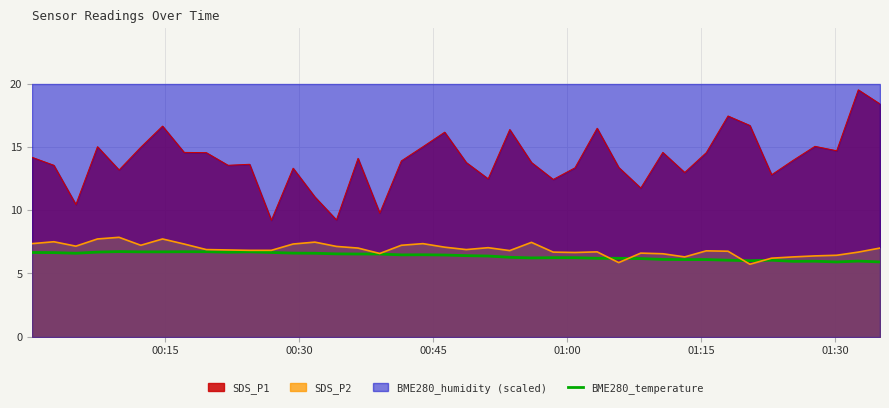

What is the minimum value for SDS_P1?

9.2